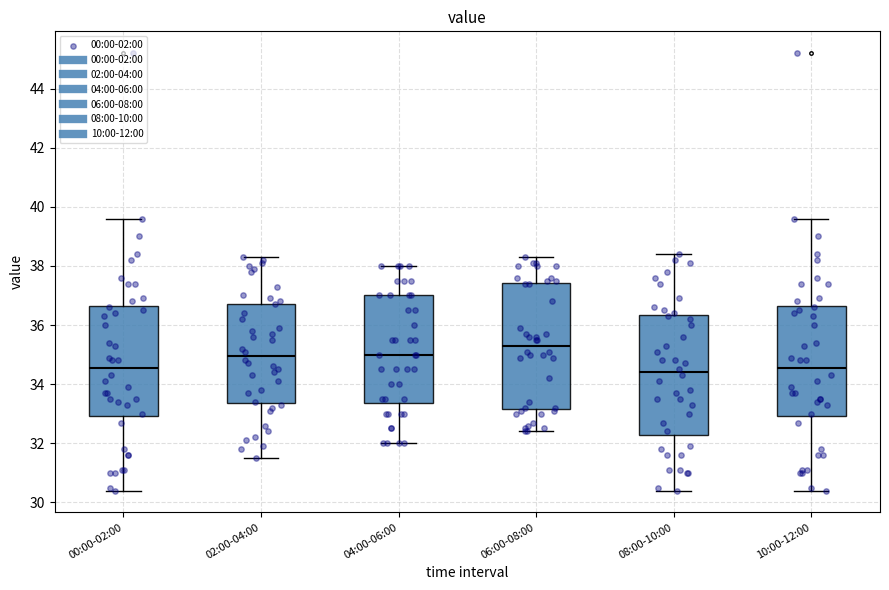

Where does the upper whisker of the box for 04:00-06:00 end on the y-axis? The values are not printed on the chart, so give them approximately, as read against the axis.

38.0